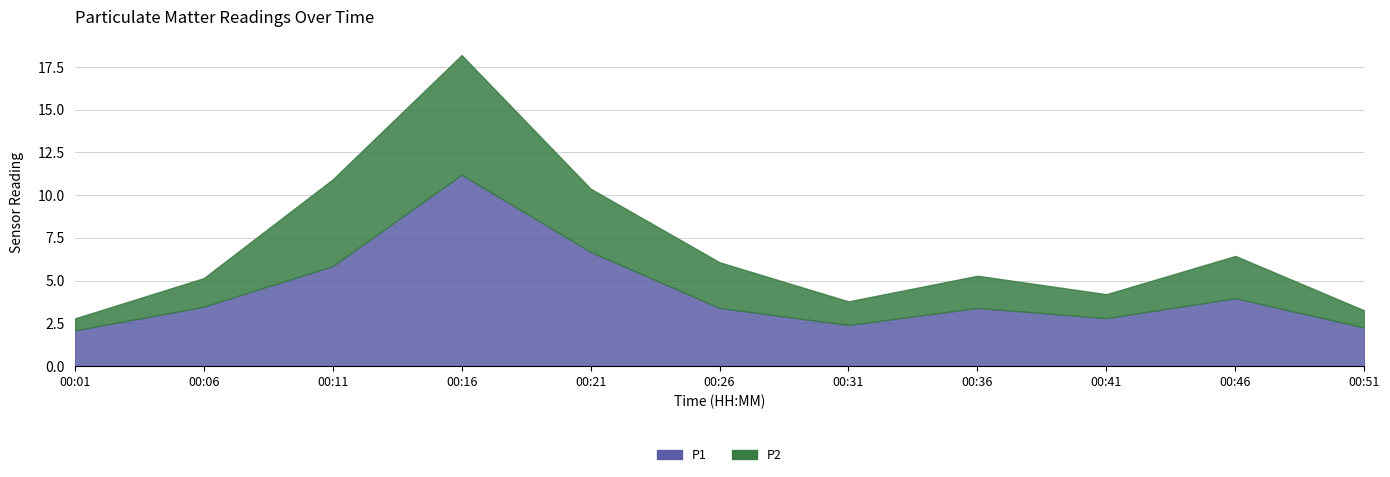

Between 00:06 and 00:41, which series saw the biggest shift?

P1